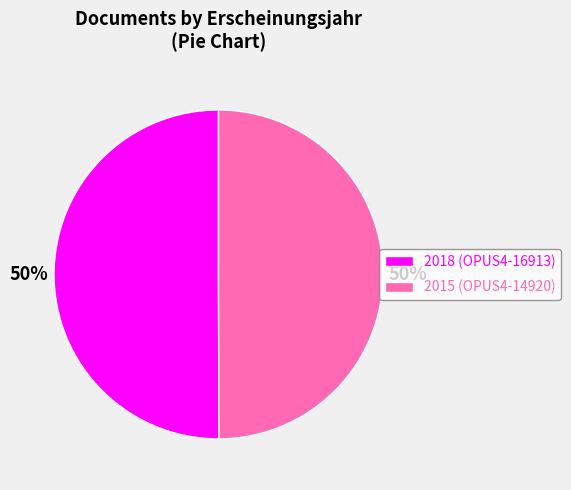

How many segments does this pie chart have?

2